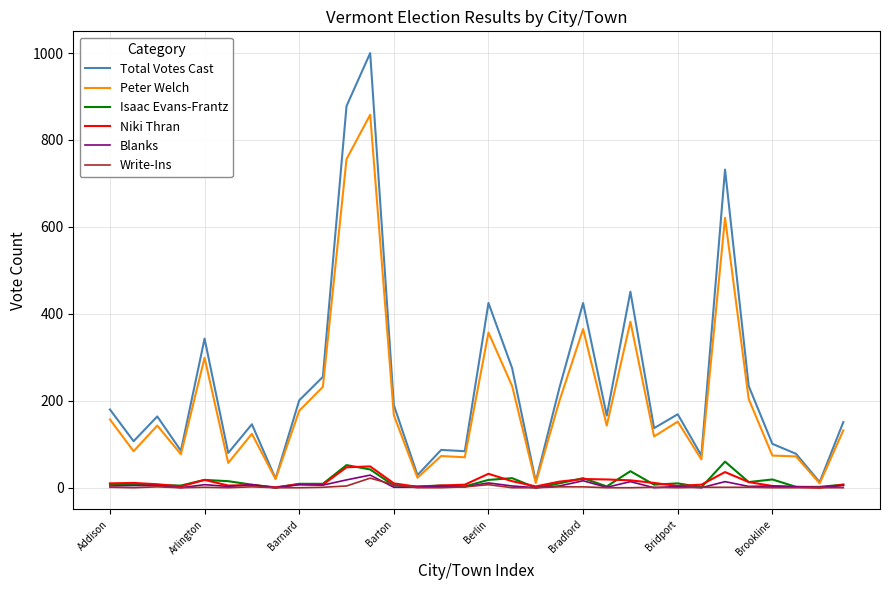

Is this an area chart (filled region under the line)?

No